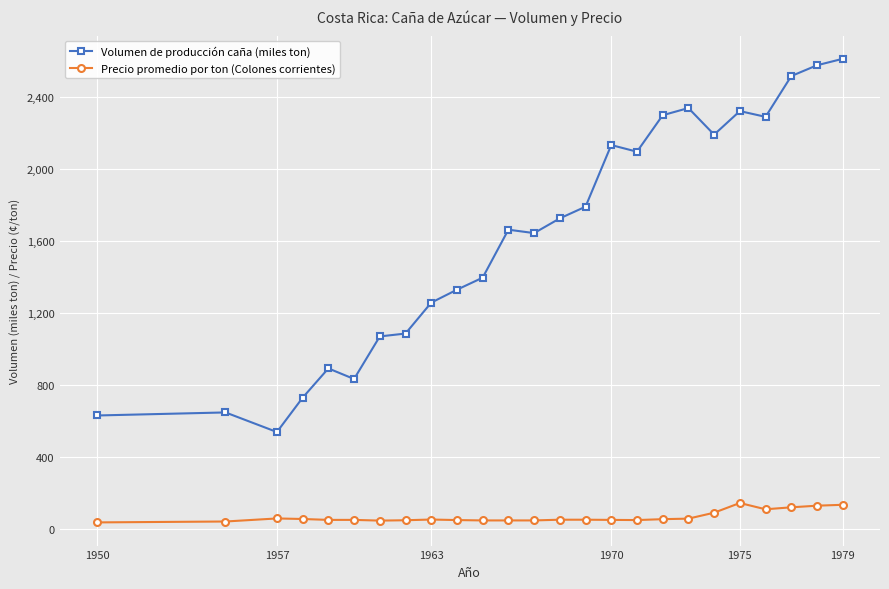

How many series are shown in this chart?

2